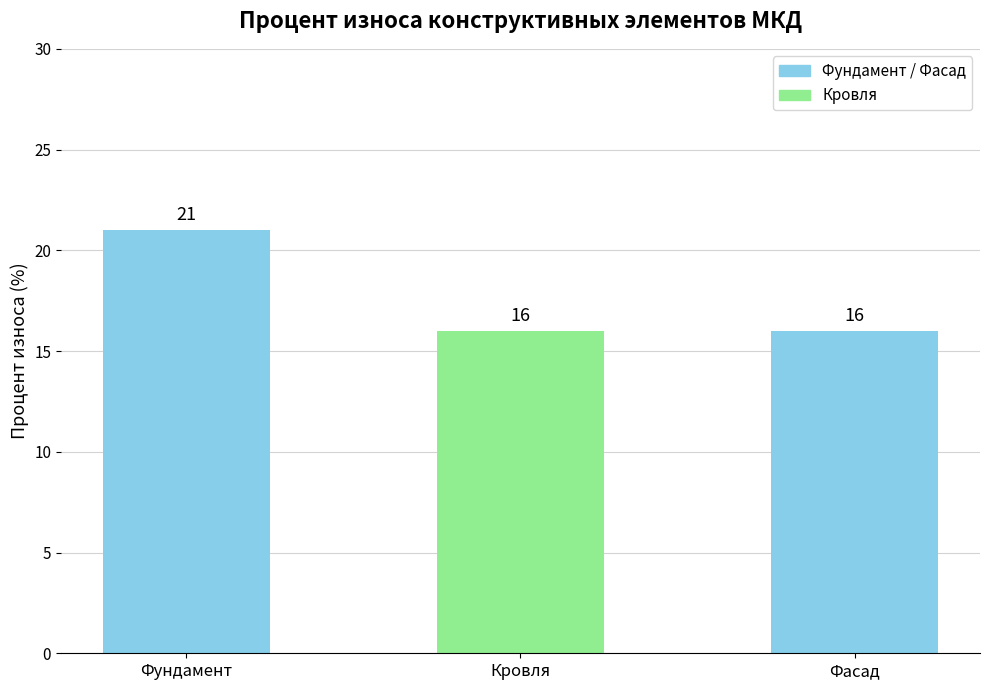

Reading left to right, what are all the values shown in this chart?

Фундамент=21	Кровля=16	Фасад=16